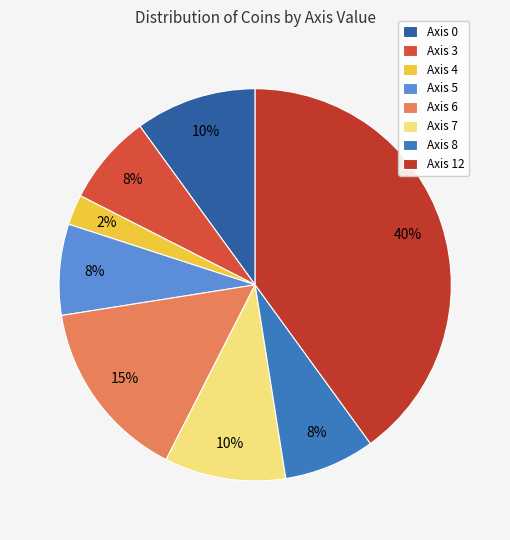

Is there a majority slice in this chart?

No